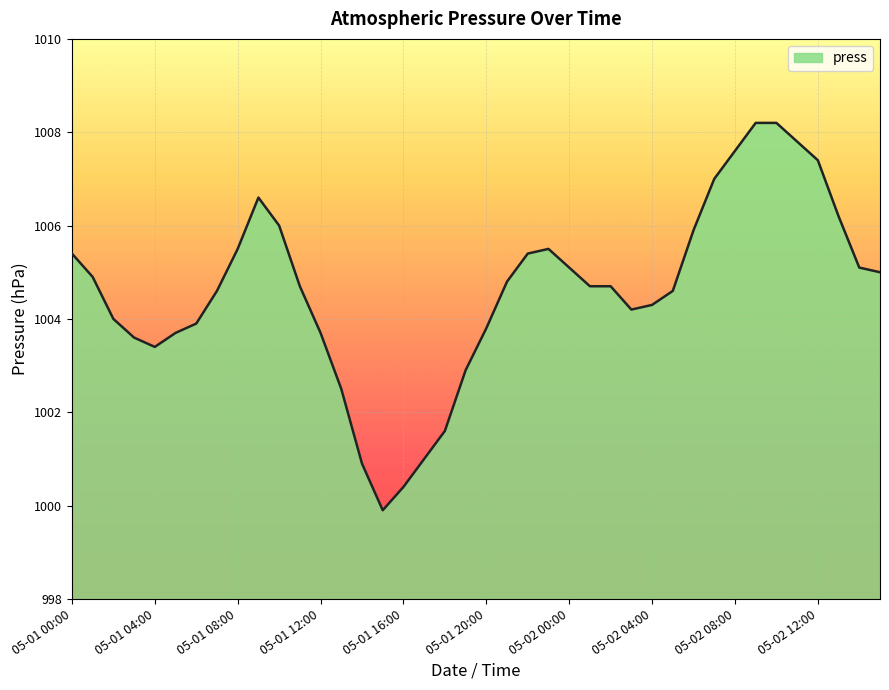

What is the maximum value shown in the chart?

1008.2